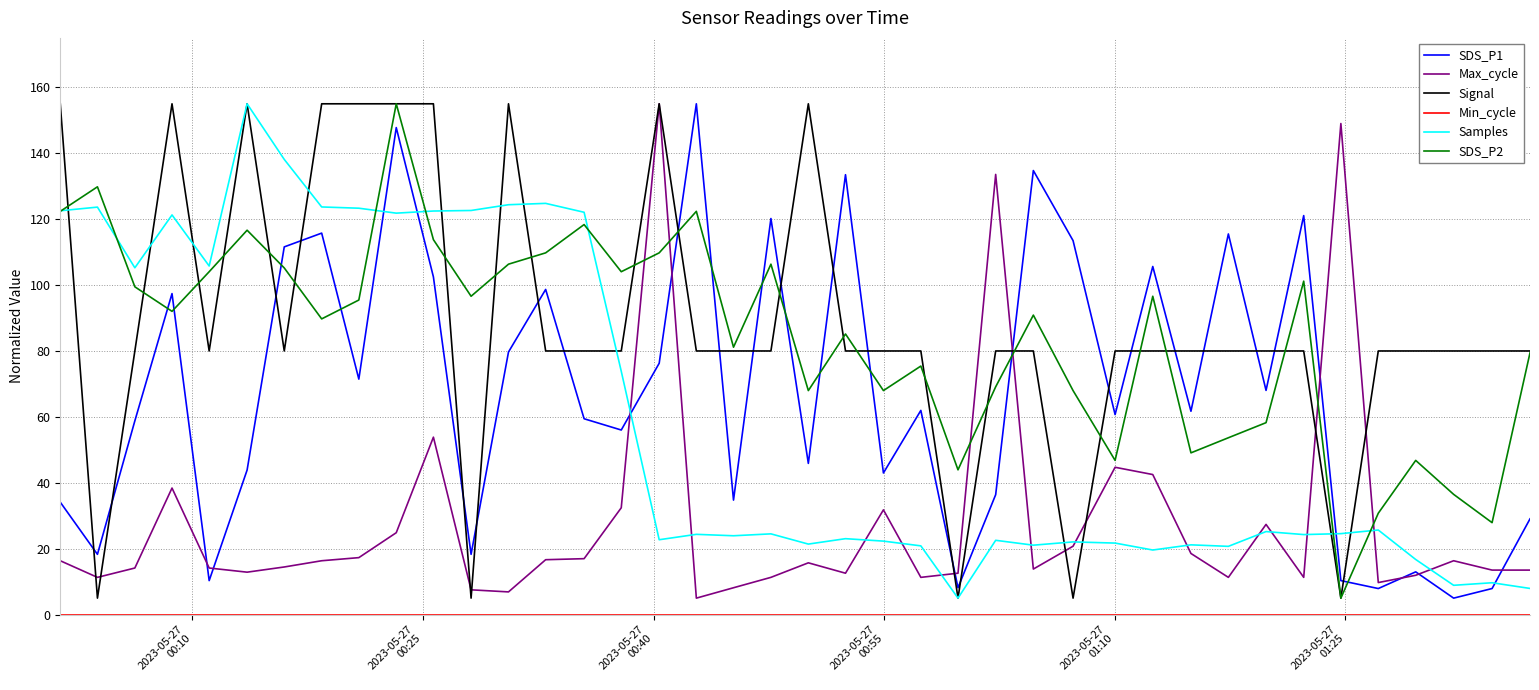

Which series has the widest spread of values?

SDS_P1